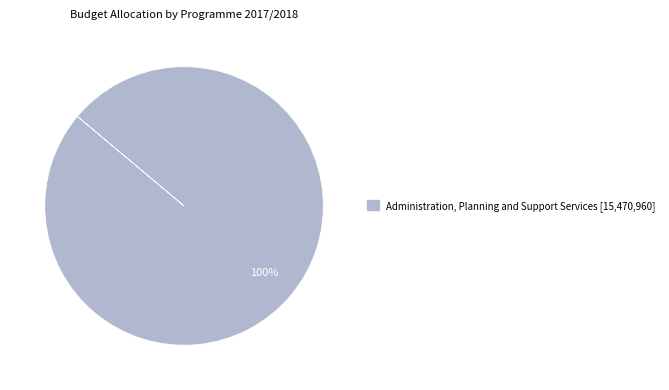

Is there any slice that represents more than half of the pie?

Yes